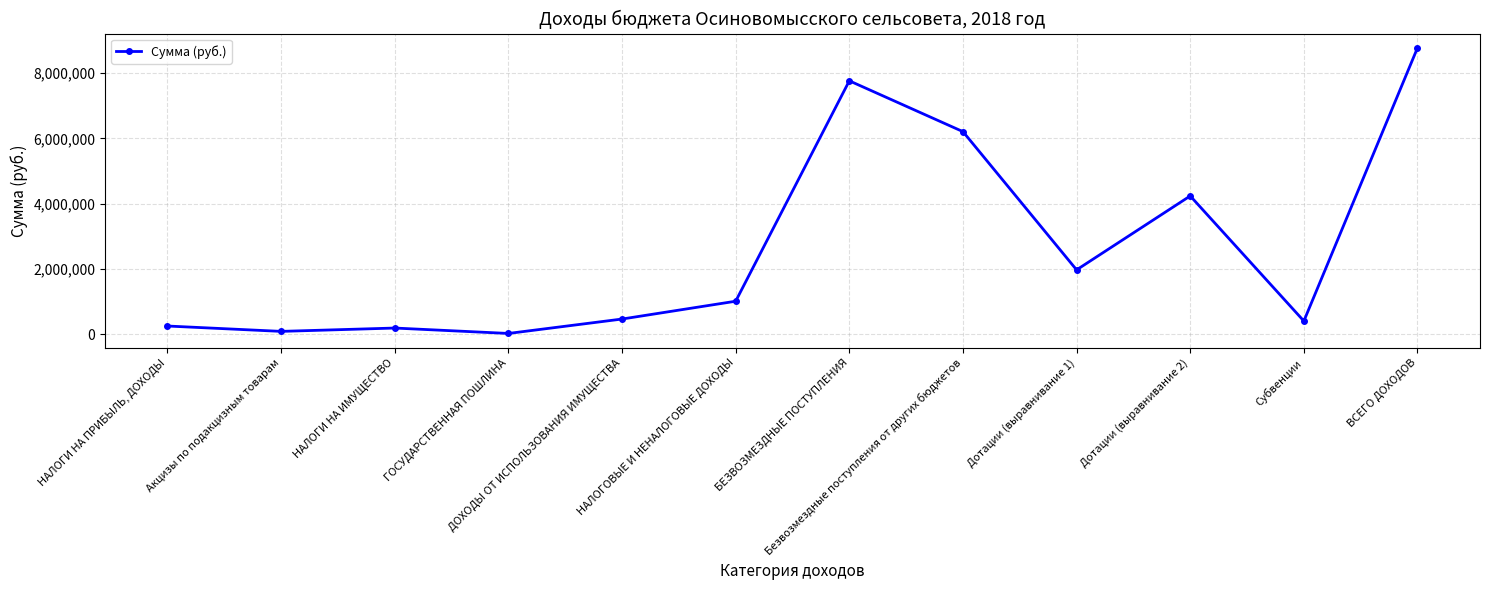

Where is the data nearest to the value 4397462?

Дотации (выравнивание 2)